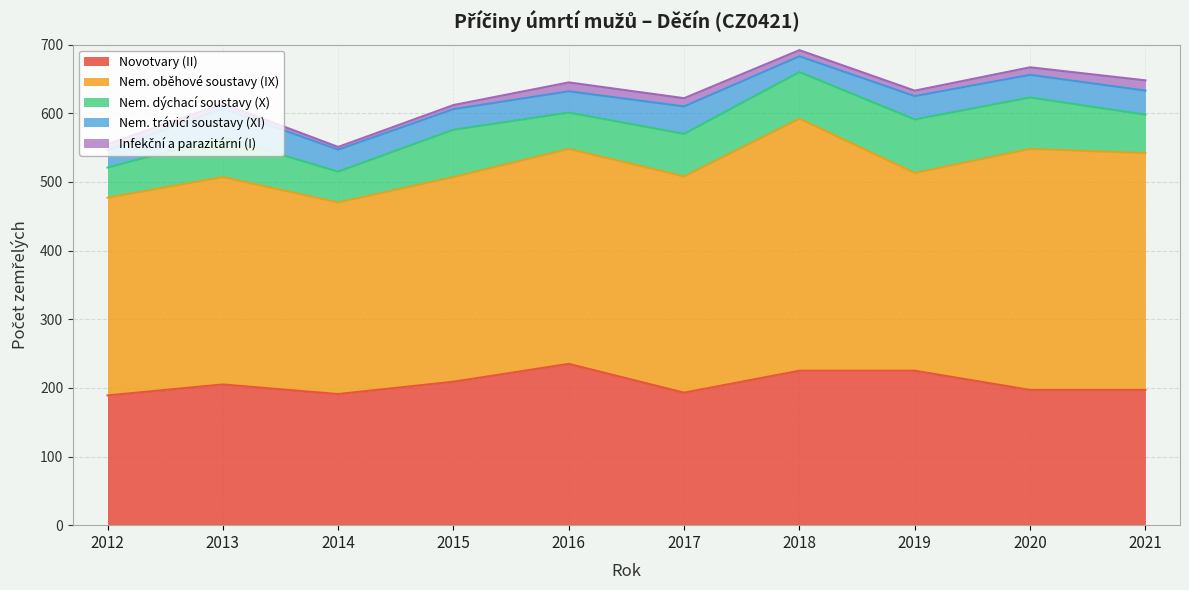

Reading left to right, extract all data points from this chart.

Novotvary (II): 2012=189	2013=205	2014=191	2015=209	2016=235	2017=193	2018=225	2019=225	2020=197	2021=197
Nem. oběhové soustavy (IX): 2012=288	2013=302	2014=279	2015=298	2016=313	2017=315	2018=367	2019=288	2020=351	2021=345
Nem. dýchací soustavy (X): 2012=44	2013=58	2014=45	2015=69	2016=53	2017=62	2018=68	2019=78	2020=75	2021=56
Nem. trávicí soustavy (XI): 2012=25	2013=42	2014=32	2015=30	2016=31	2017=40	2018=23	2019=34	2020=33	2021=35
Infekční a parazitární (I): 2012=9	2013=7	2014=4	2015=6	2016=13	2017=12	2018=9	2019=8	2020=11	2021=15